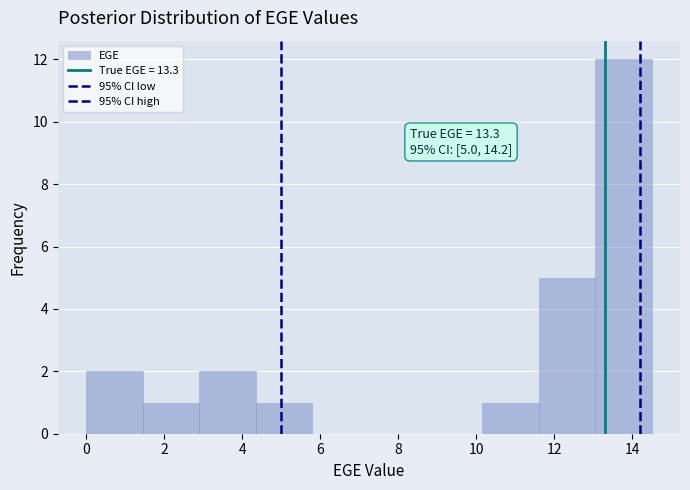

Which range on the x-axis has the tallest bar?

13.05 to 14.50